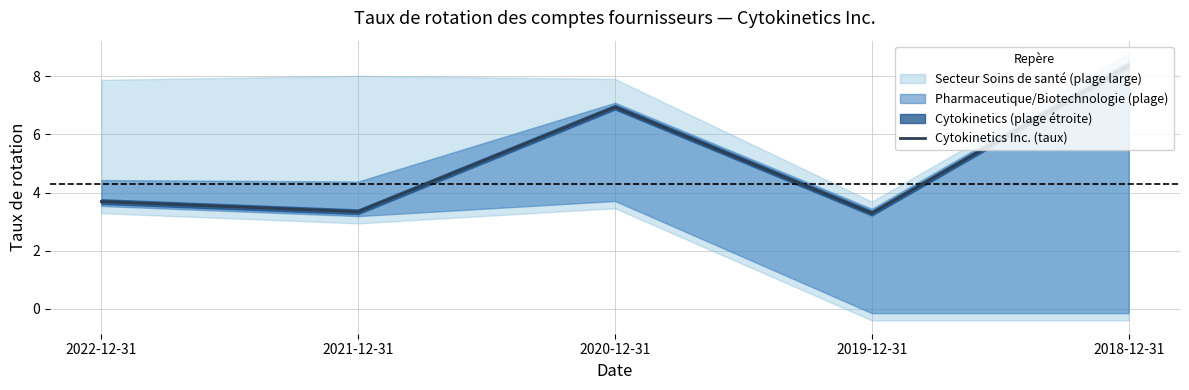

Reading right to left, list all the values displayed in this chart.

8.4	3.3	6.9	3.3	3.7